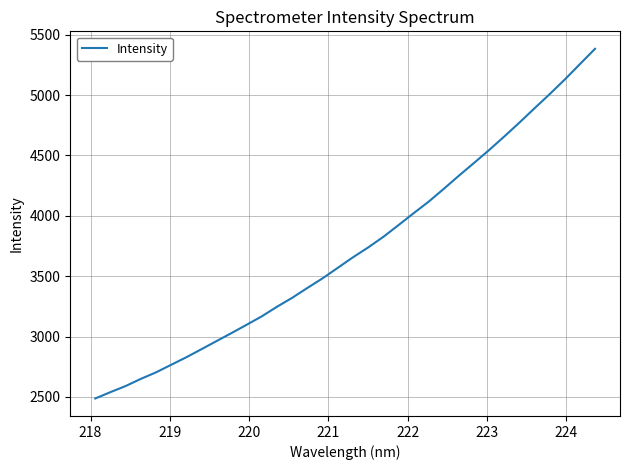

What is the maximum value shown in the chart?

5383.4